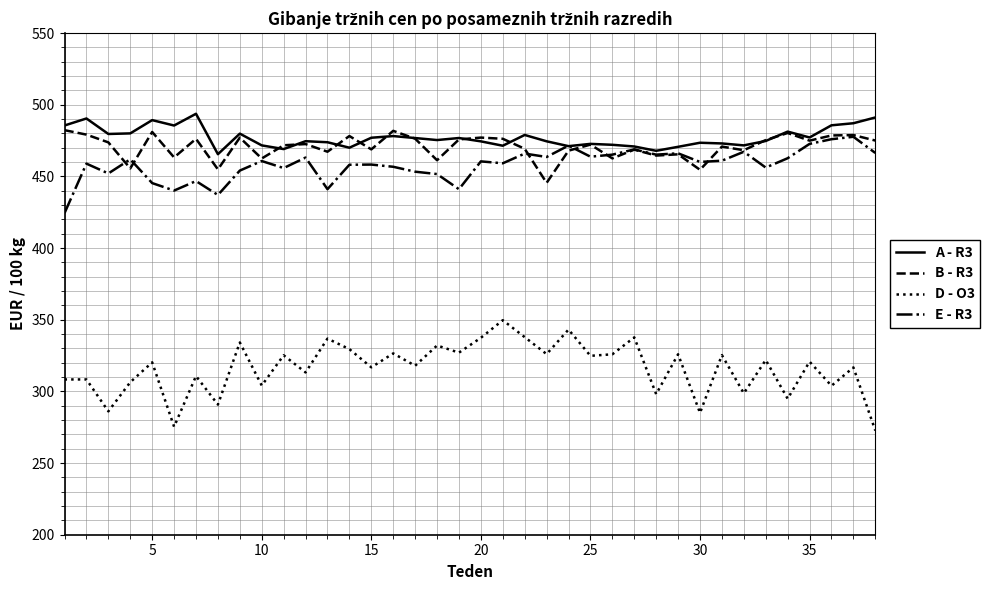

True or false: D - O3 and E - R3 intersect in this chart.

False